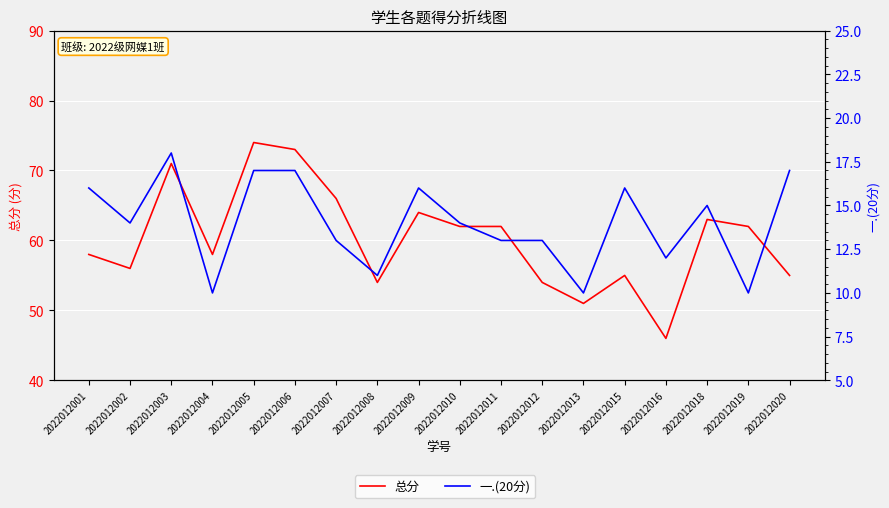

In 一.(20分), how many points are higher than both neighbors (excluding endpoints)?

4